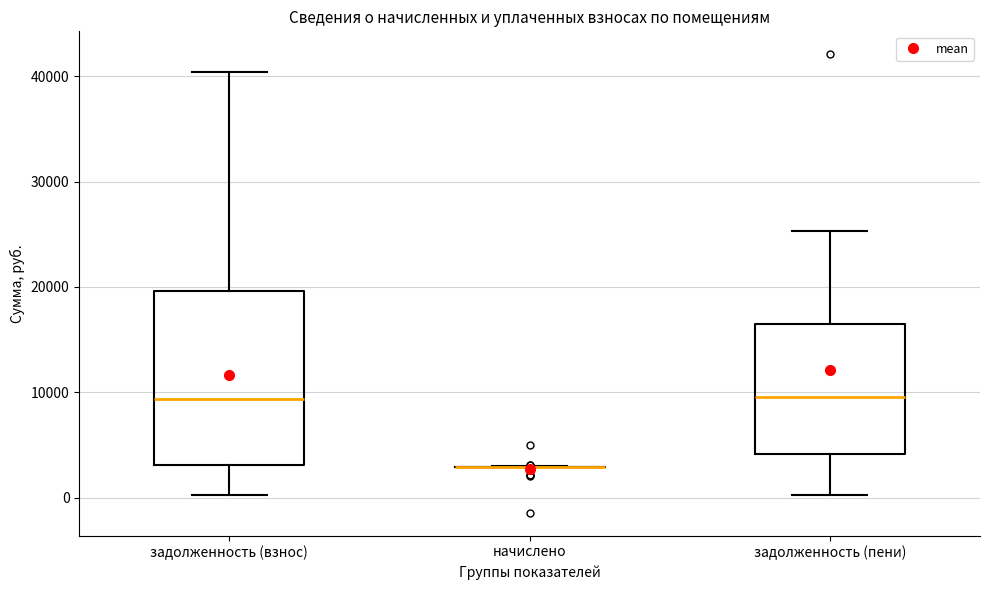

Comparing the boxes themselves (not the whiskers), which one is the tallest?

задолженность (взнос)